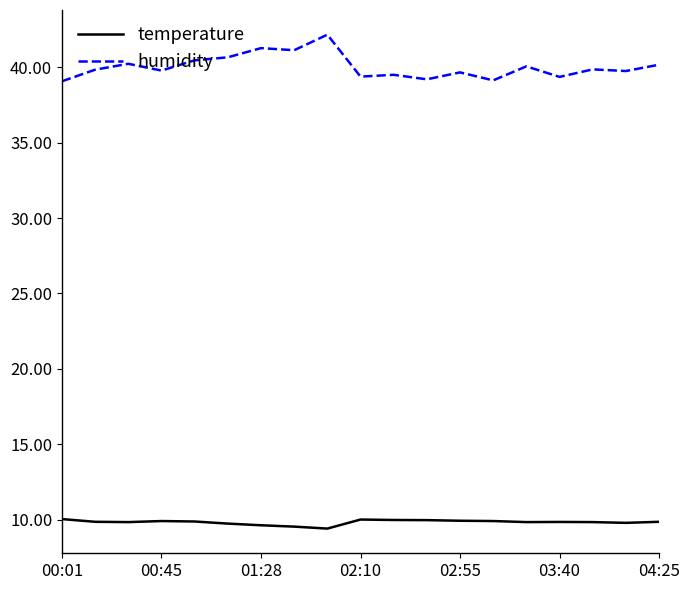

At how many categories does at least one series exceed 15?

19